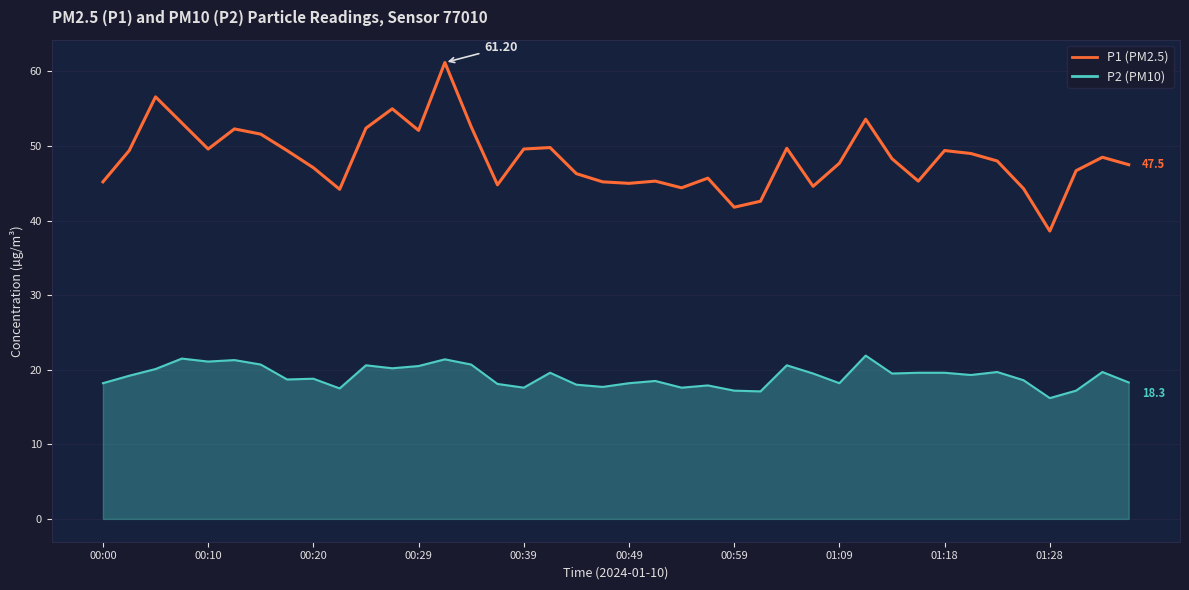

List the series in order of their overall mean, highest first.

P1 (PM2.5), P2 (PM10)